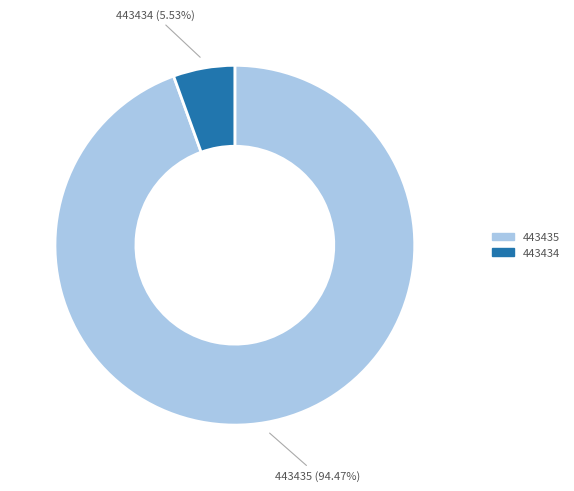

What percentage is the 443435 slice, to the nearest percent?

94%